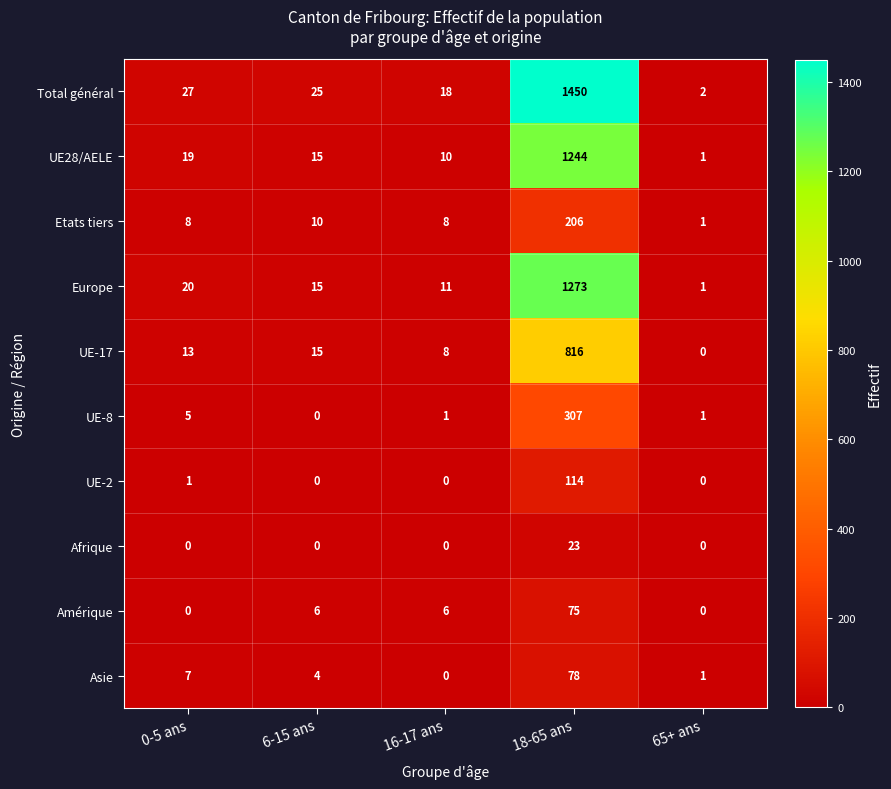

The value of UE-17 at 16-17 ans is 4. True or false?

False